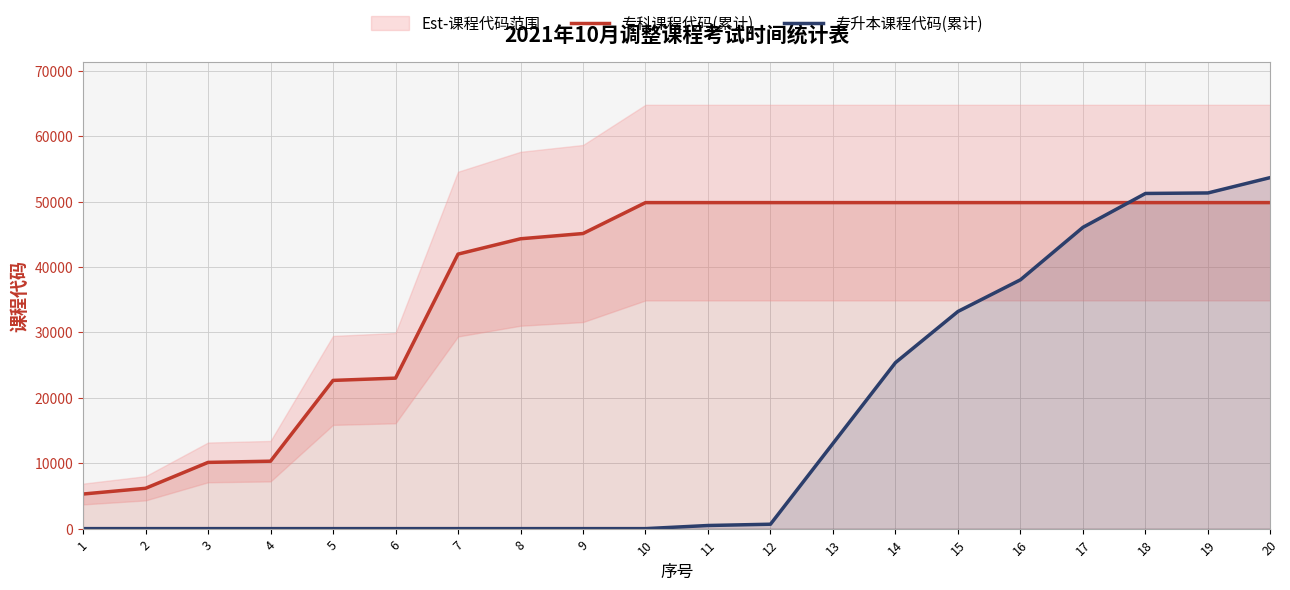

Which series has the largest total across all categories?

专科课程代码(累计)